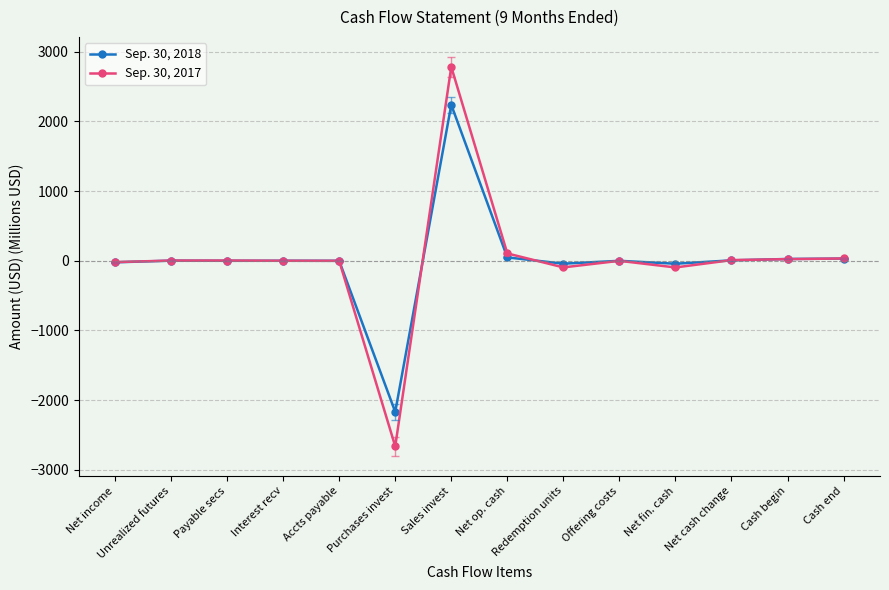

What is the highest value of the Sep. 30, 2017 series?

2781.0